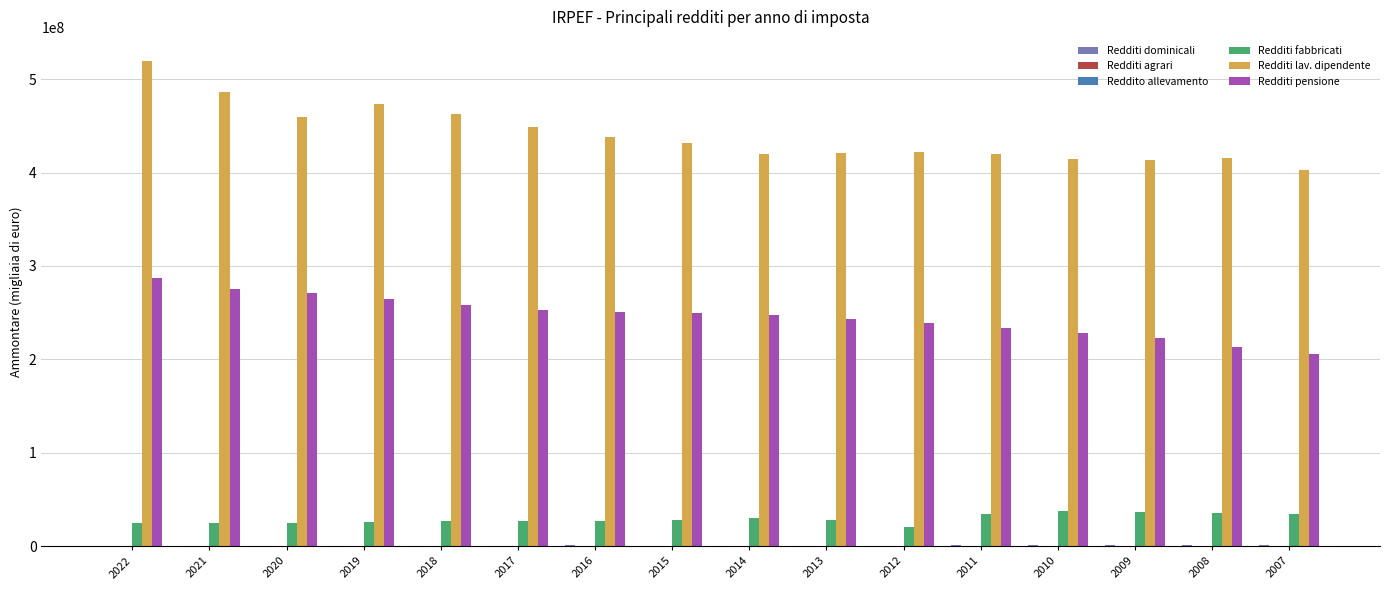

What is the difference between the Redditi pensione values at 2021 and 2009?

52191430.3